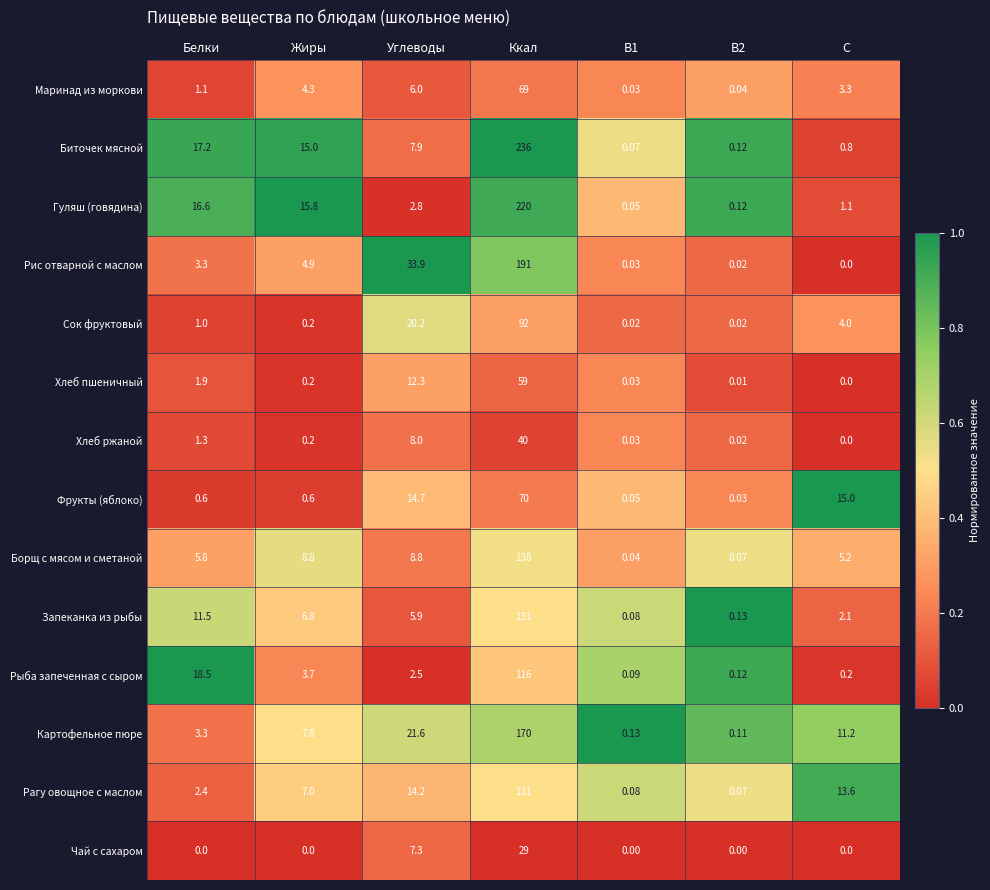

Which series changed the most between B1 and B2?

Гуляш (говядина)